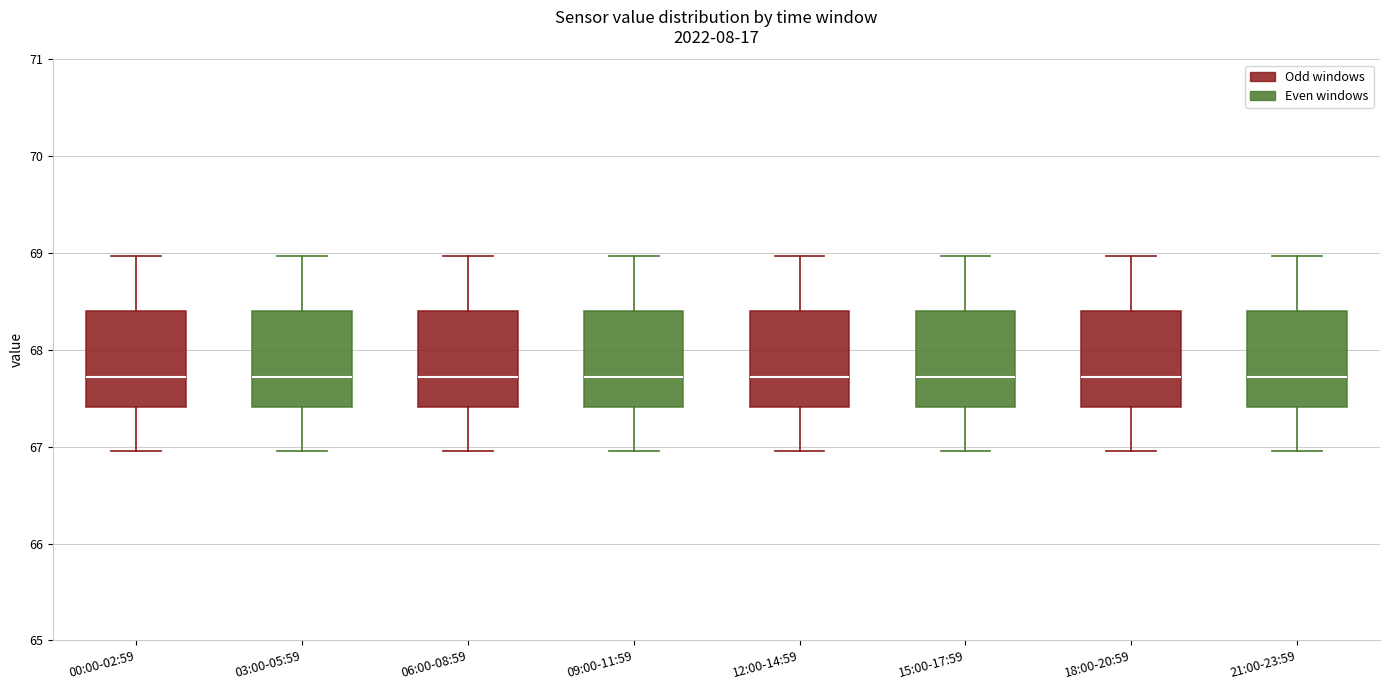

Reading left to right, transcribe this box plot: for each box, give where its median line is, the range the box spans, and where its two whiskers end, as read against the y-axis. The values are not printed on the chart, so give them approximately, as read against the axis.

00:00-02:59: median 67.7, box 67.4 to 68.4, whiskers 67.0 to 69.0
03:00-05:59: median 67.7, box 67.4 to 68.4, whiskers 67.0 to 69.0
06:00-08:59: median 67.7, box 67.4 to 68.4, whiskers 67.0 to 69.0
09:00-11:59: median 67.7, box 67.4 to 68.4, whiskers 67.0 to 69.0
12:00-14:59: median 67.7, box 67.4 to 68.4, whiskers 67.0 to 69.0
15:00-17:59: median 67.7, box 67.4 to 68.4, whiskers 67.0 to 69.0
18:00-20:59: median 67.7, box 67.4 to 68.4, whiskers 67.0 to 69.0
21:00-23:59: median 67.7, box 67.4 to 68.4, whiskers 67.0 to 69.0